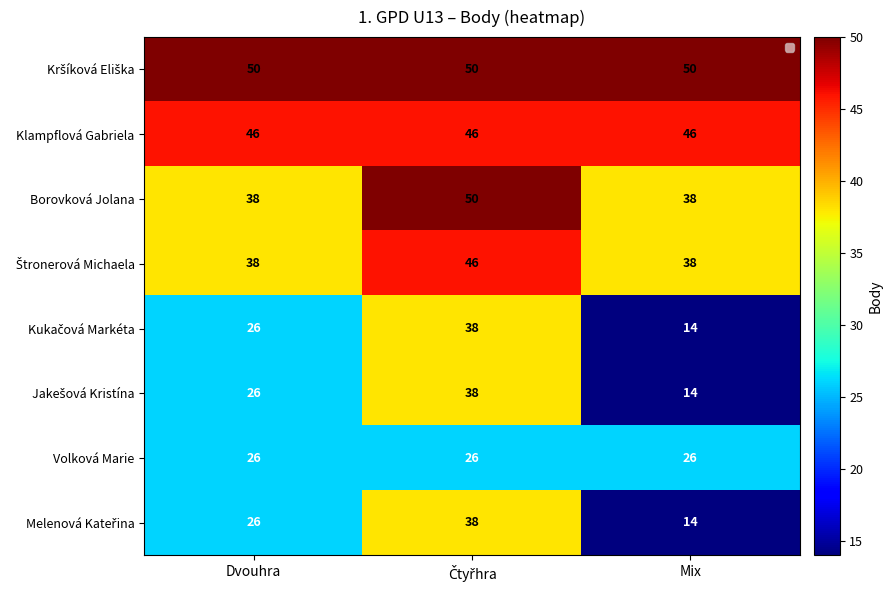

What is the highest value of the Kršíková Eliška series?

50